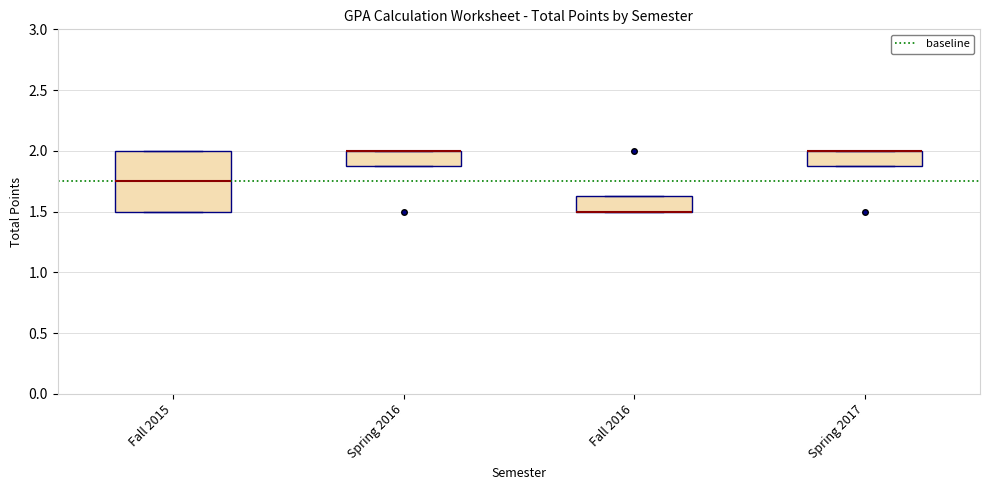

Reading left to right, transcribe this box plot: for each box, give where its median line is, the range the box spans, and where its two whiskers end, as read against the y-axis. The values are not printed on the chart, so give them approximately, as read against the axis.

Fall 2015: median 1.75, box 1.50 to 2.00, whiskers 1.50 to 2.00
Spring 2016: median 2.00 (drawn on the box's upper edge), box 1.90 to 2.00, whiskers 1.90 to 2.00
Fall 2016: median 1.50 (drawn on the box's lower edge), box 1.50 to 1.65, whiskers 1.50 to 1.65
Spring 2017: median 2.00 (drawn on the box's upper edge), box 1.90 to 2.00, whiskers 1.90 to 2.00